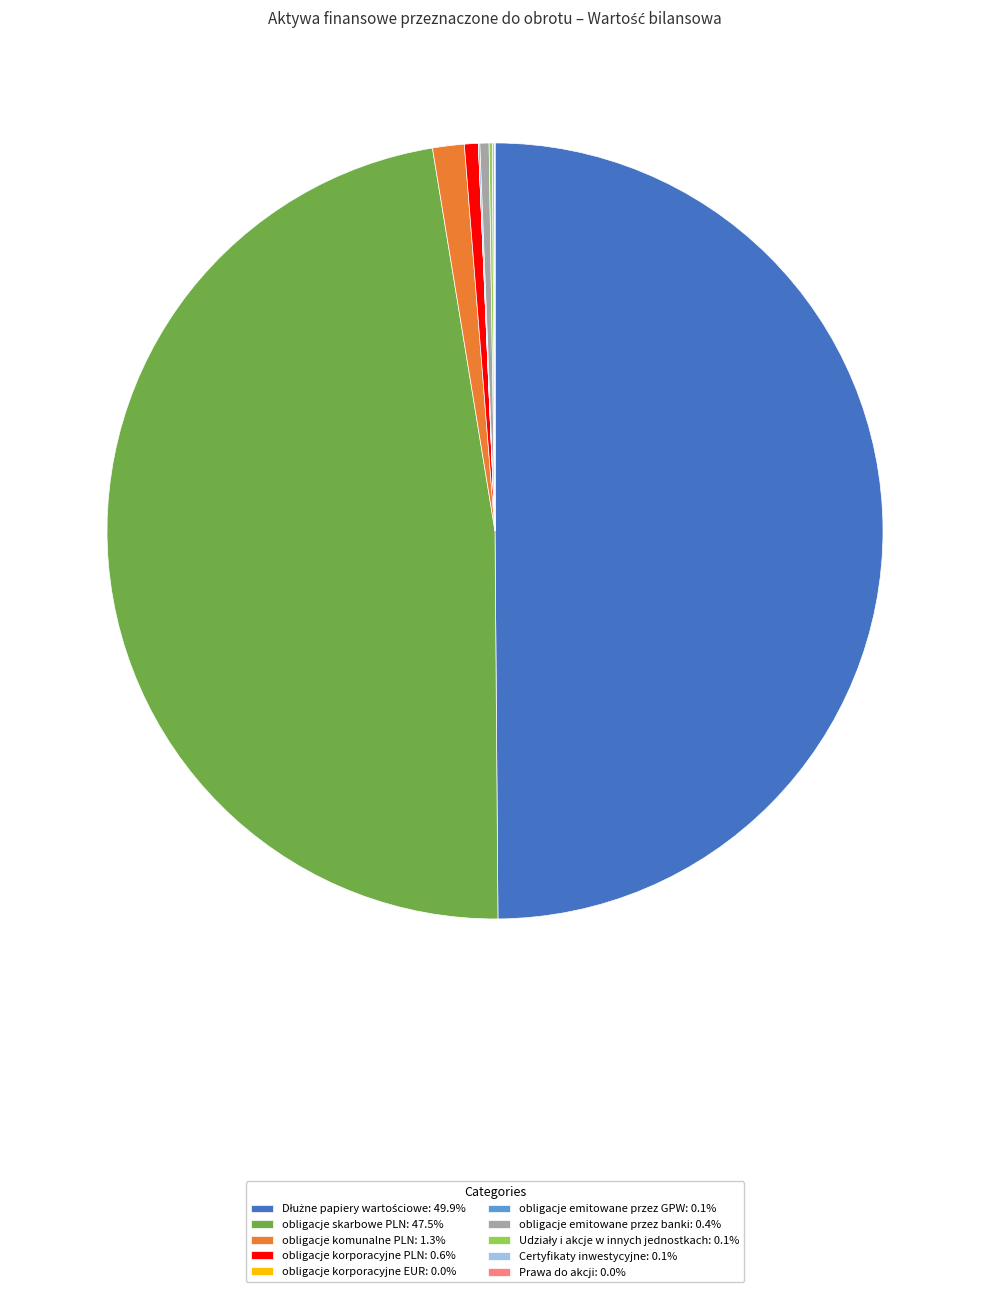

Does obligacje komunalne PLN: 1.3% represent more than half of the total?

No